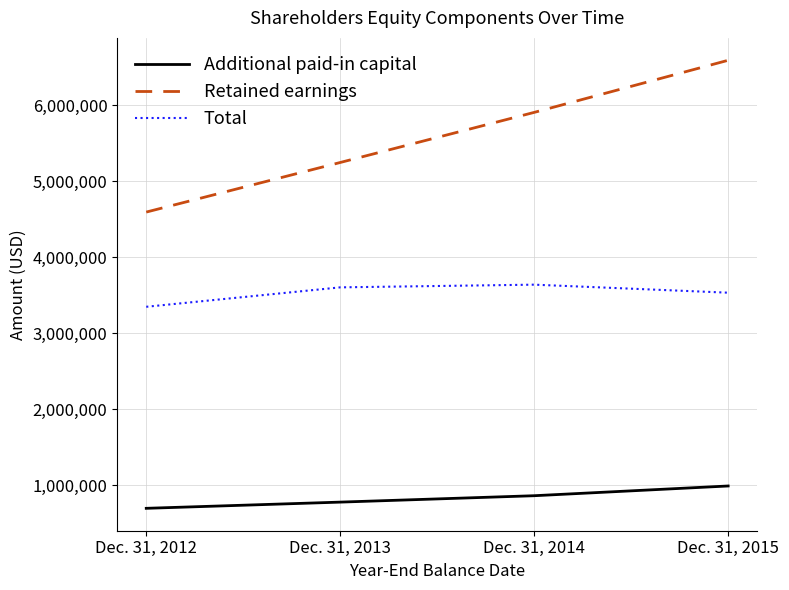

Rank the series by their maximum value, from lowest to highest.

Additional paid-in capital, Total, Retained earnings